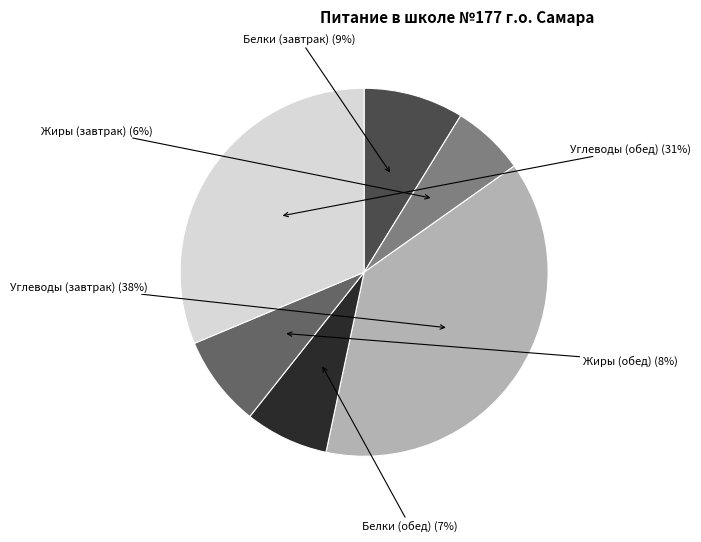

To the nearest percent, what is the average slice percentage?

17%